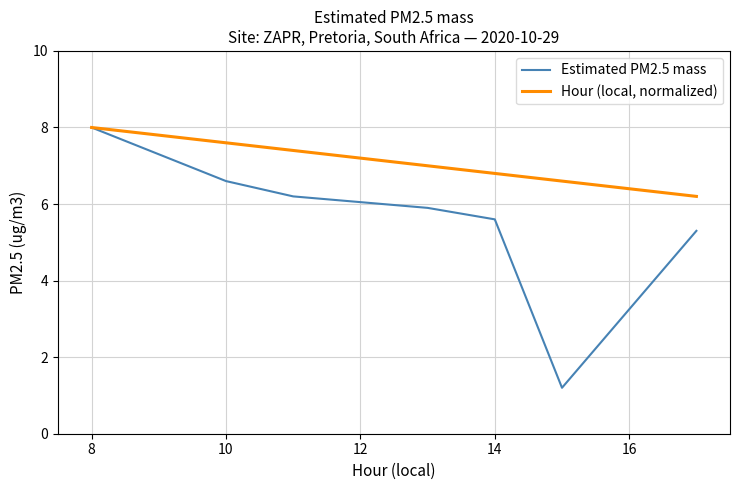

Is this an area chart (filled region under the line)?

No